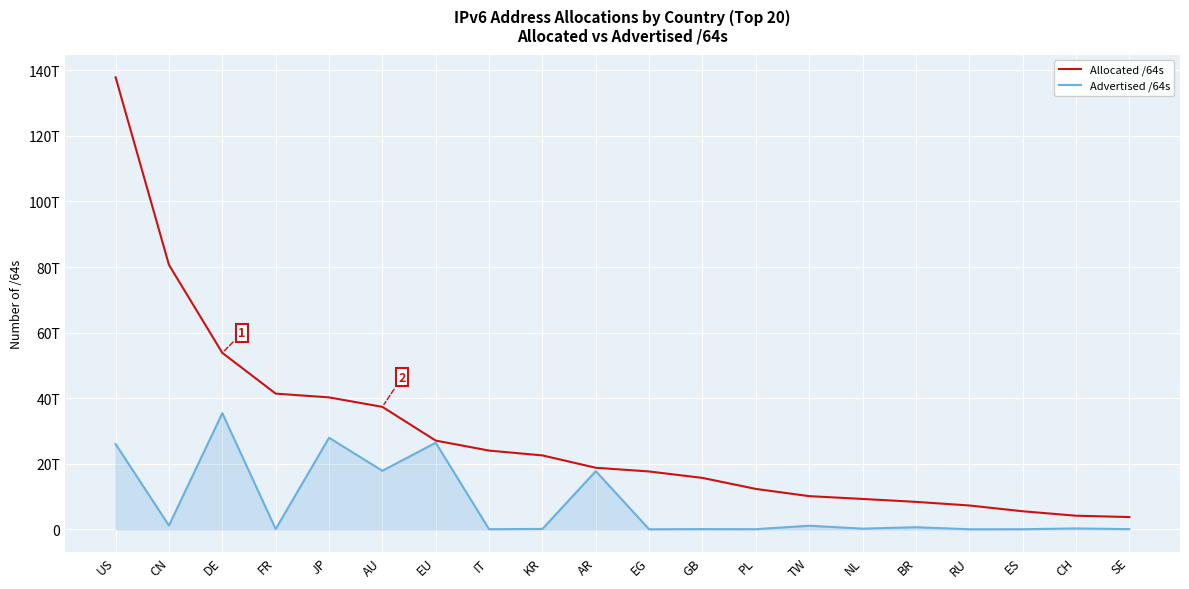

What is the difference between the Allocated /64s values at ES and KR?

17038134476801